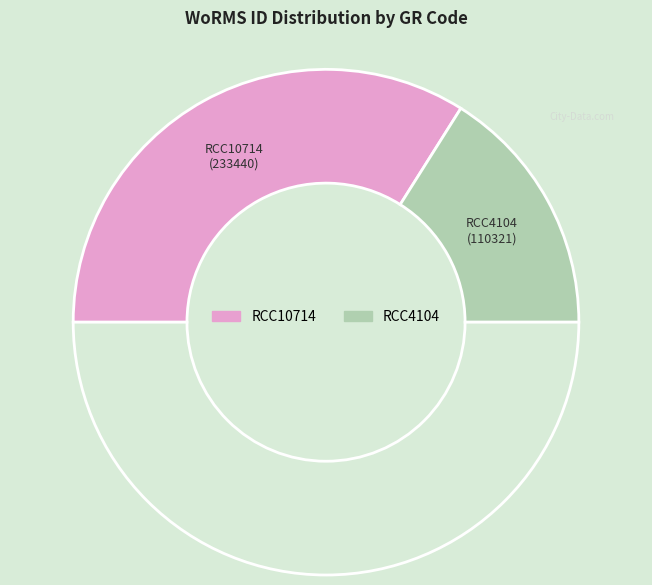

Rank the categories by value from lowest to highest.

RCC4104, RCC10714